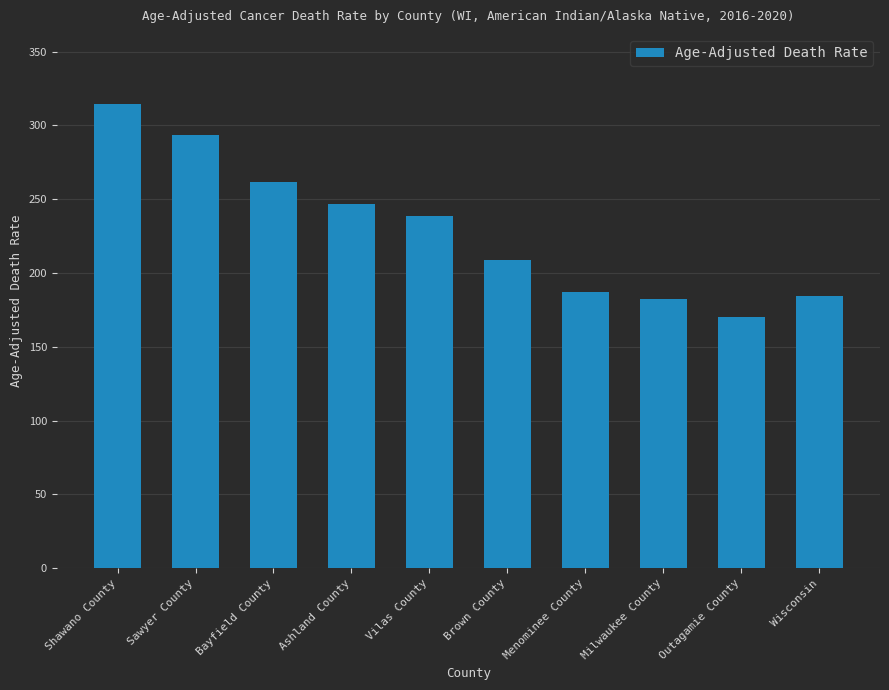

Count the number of categories in the chart.

10